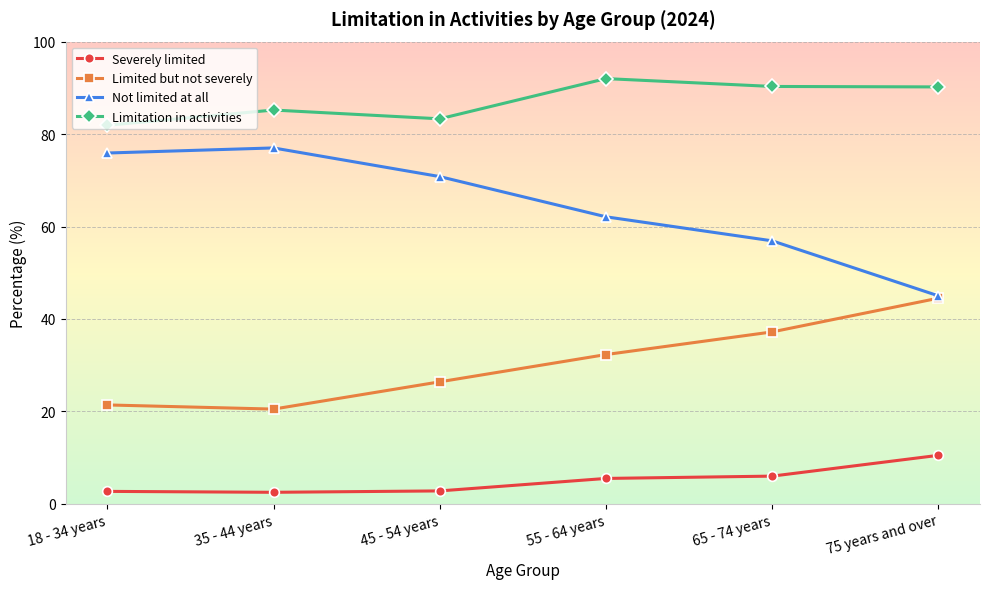

The Limited but not severely series shows 37.2 at 65 - 74 years. True or false?

True